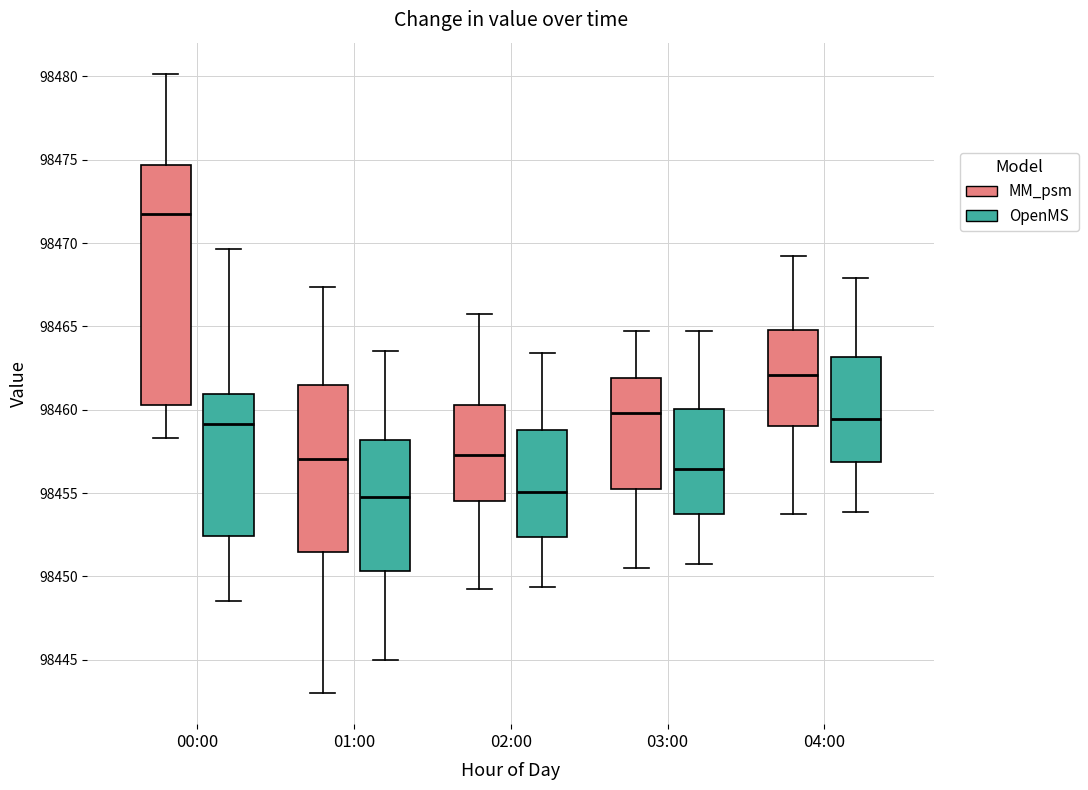

Which box is the tallest, from its lower edge to its upper edge?

00:00 (MM_psm)